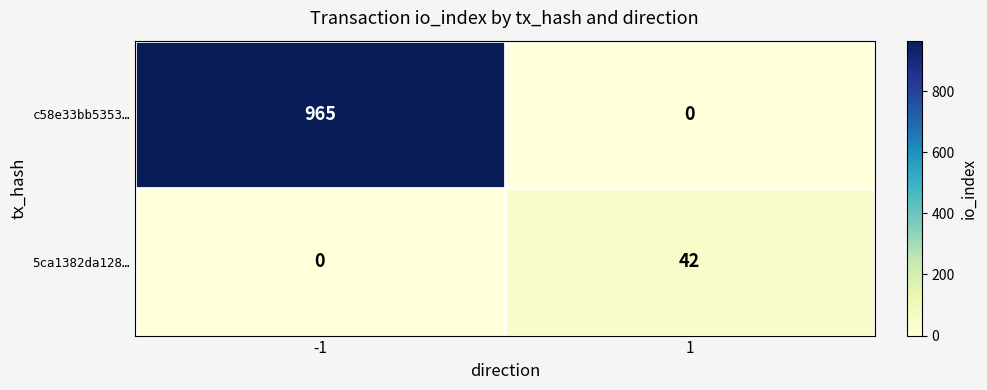

What is the approximate value of 5ca1382da128… at 1?

42